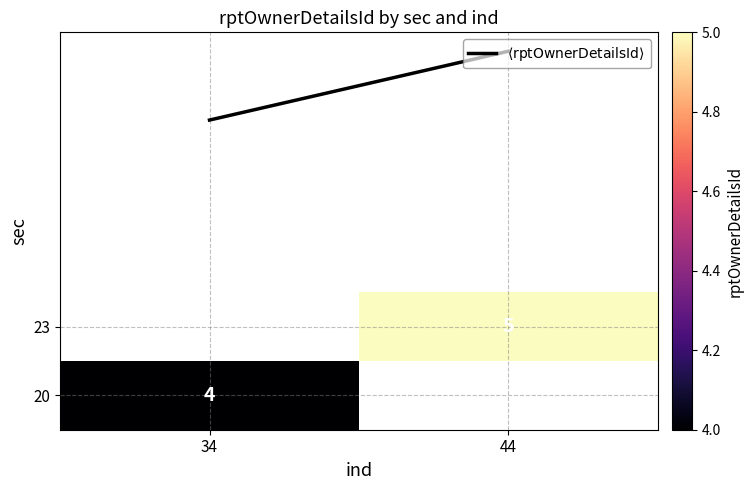

Count the $\langle \mathrm{rptOwnerDetailsId} \rangle$ values in the range 4 to 5.

2